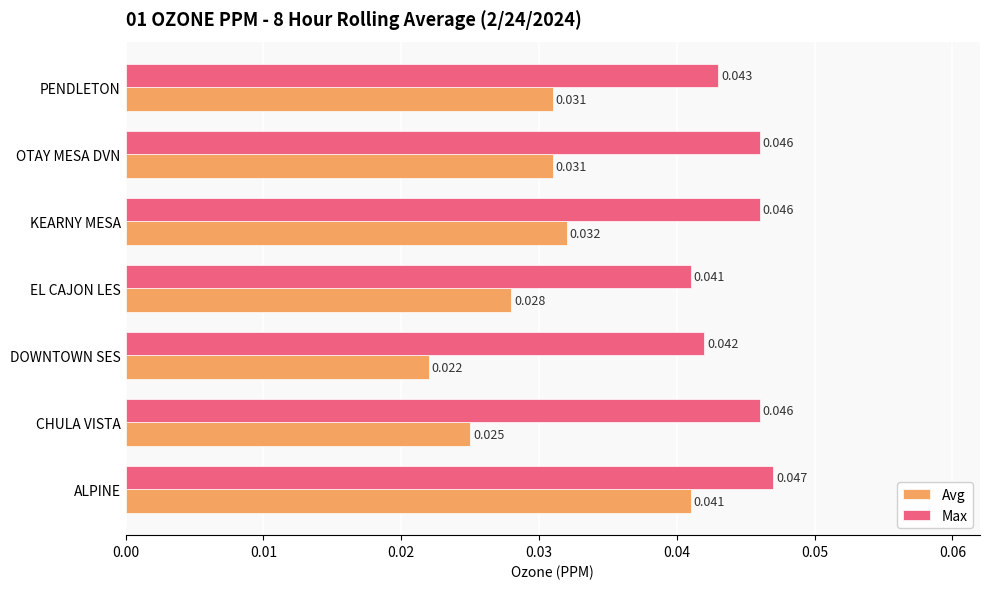

Where is Max nearest to the value 0?

EL CAJON LES